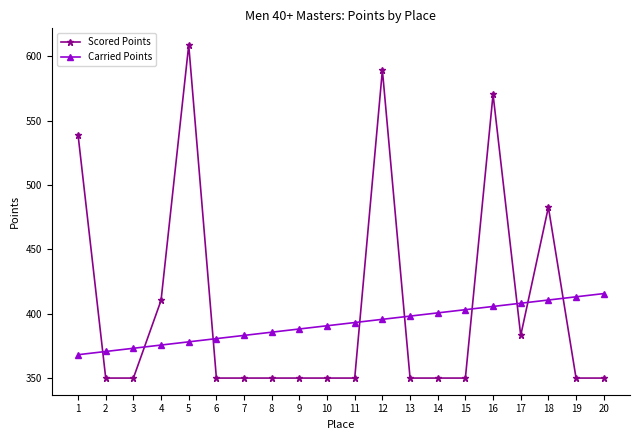

What is the total value across all series at 20?

765.7